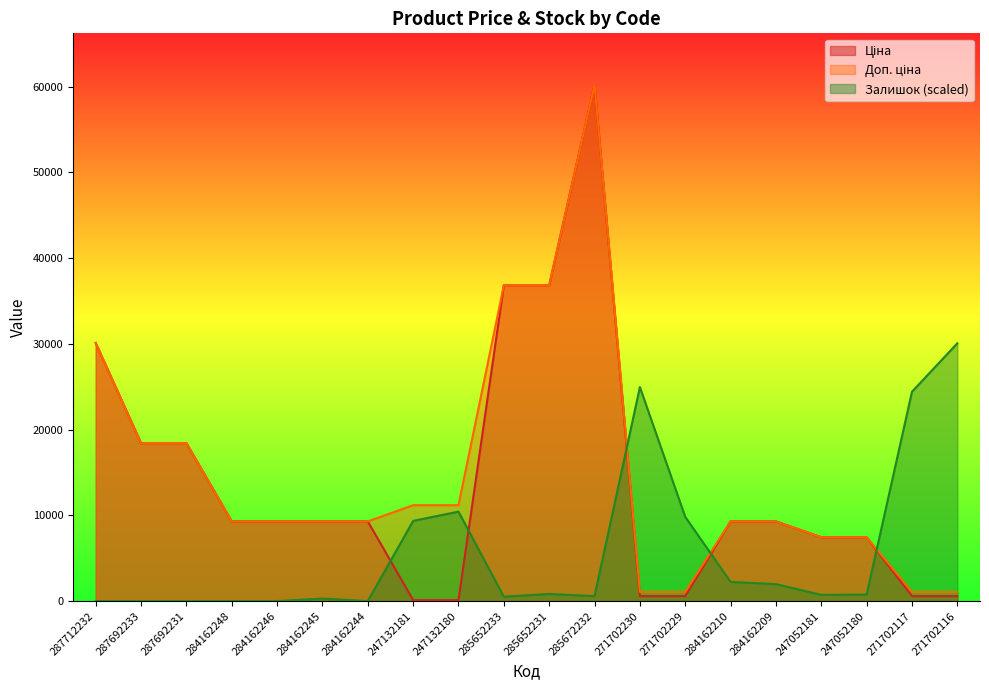

How many lines are shown in the chart?

3